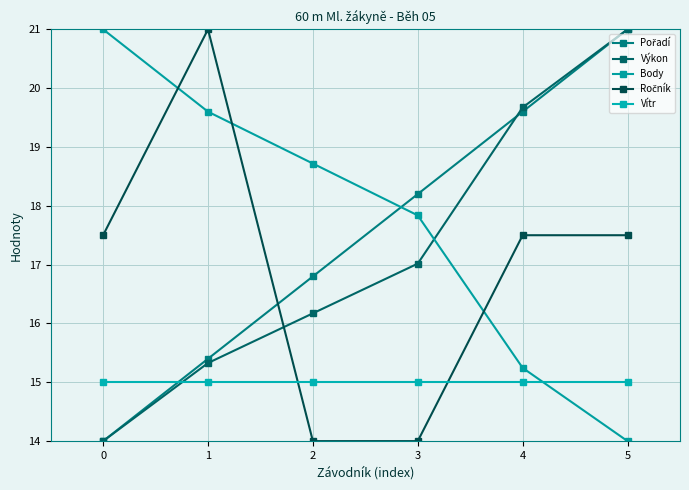

At how many categories does at least one series exceed 15?

6